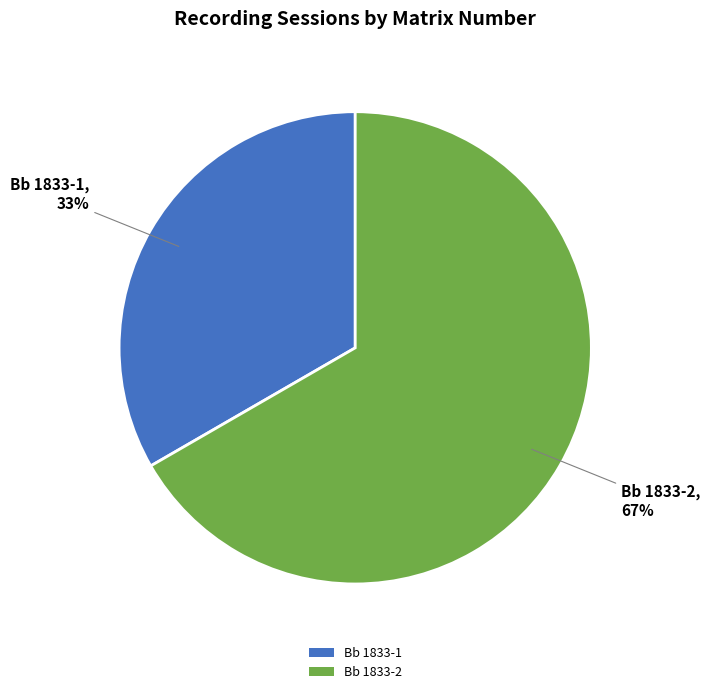

To the nearest percent, what is the combined percentage of Bb 1833-2 and Bb 1833-1?

100%